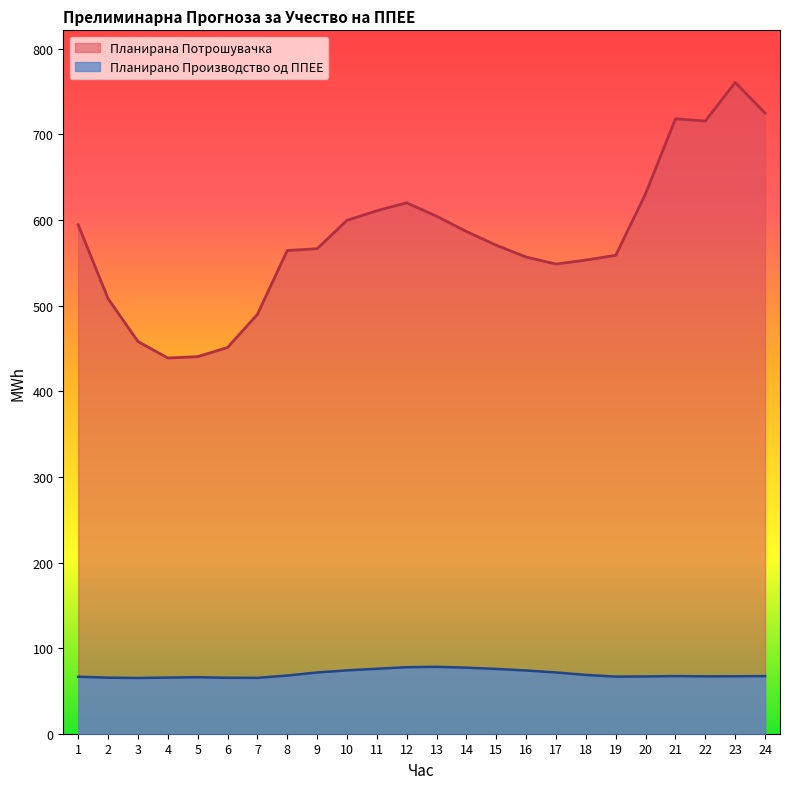

True or false: Планирано Производство од ППЕЕ and Планирана Потрошувачка cross at least once.

False